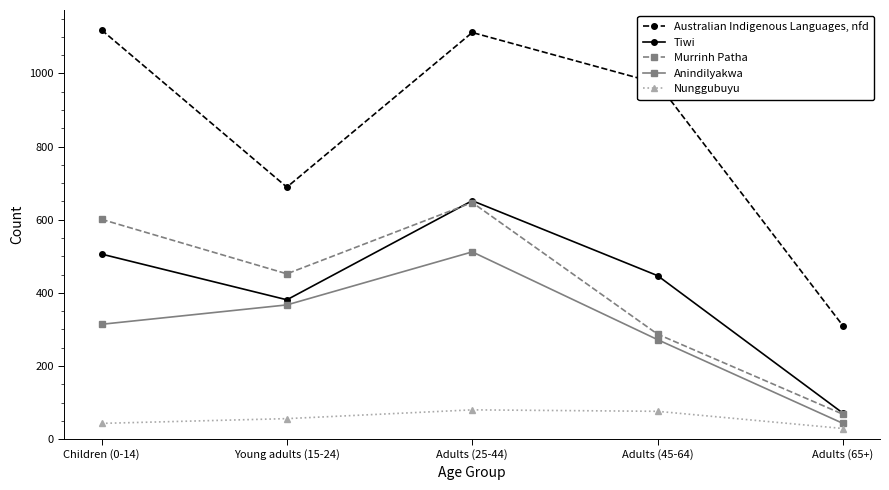

What is the greatest value displayed?

1119